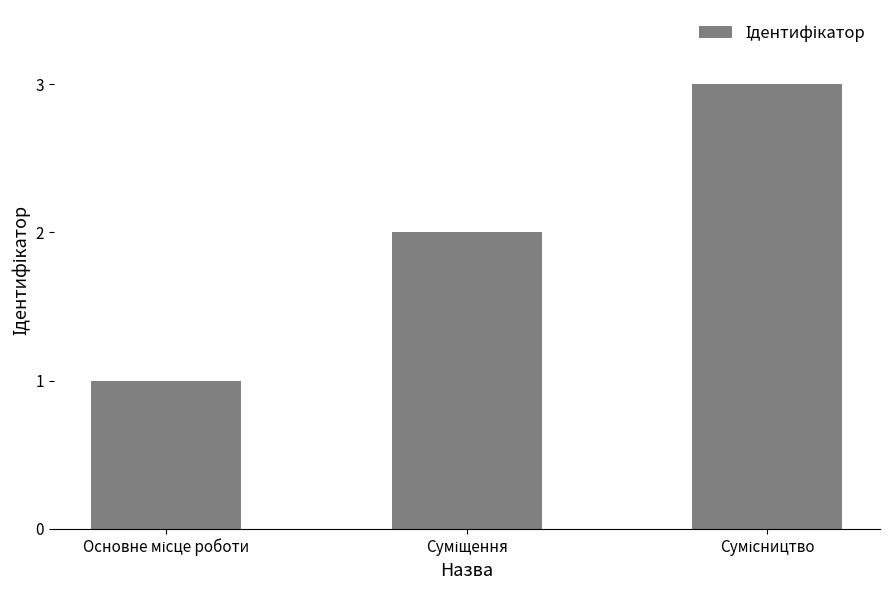

What is the sum of all values?

6